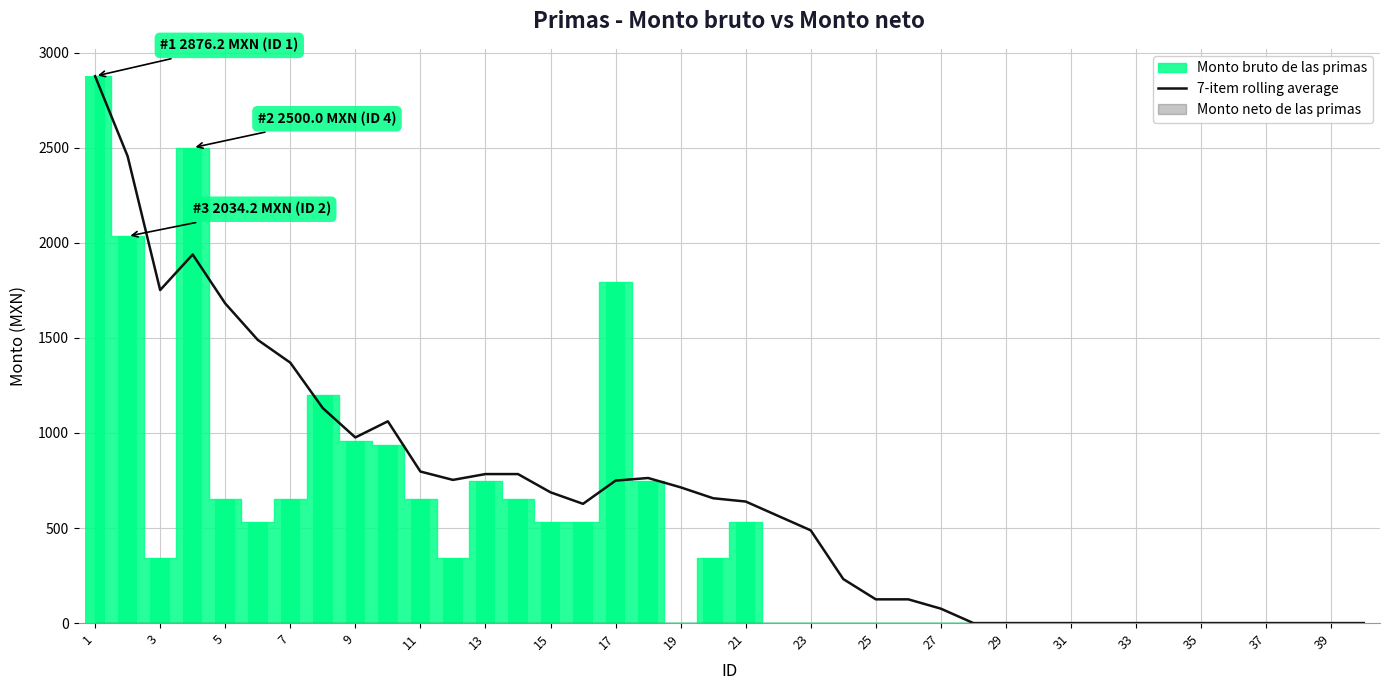

Between 7 and 34, which is larger?

7